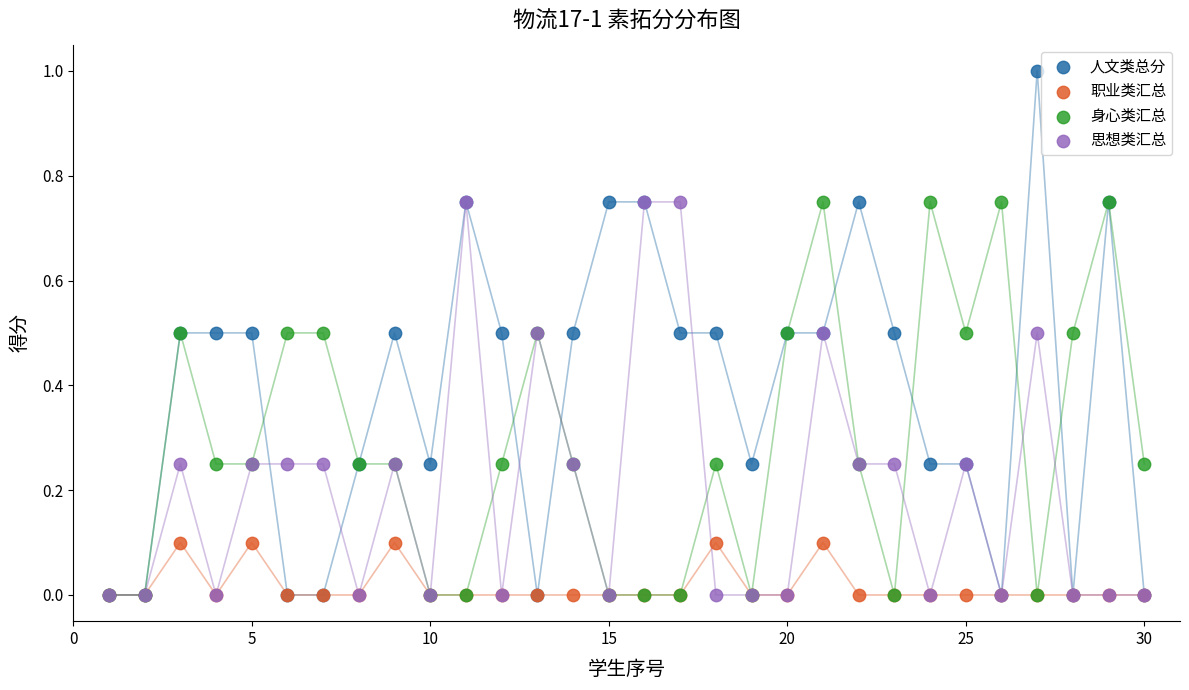

Which series contains the highest Y value?

人文类总分